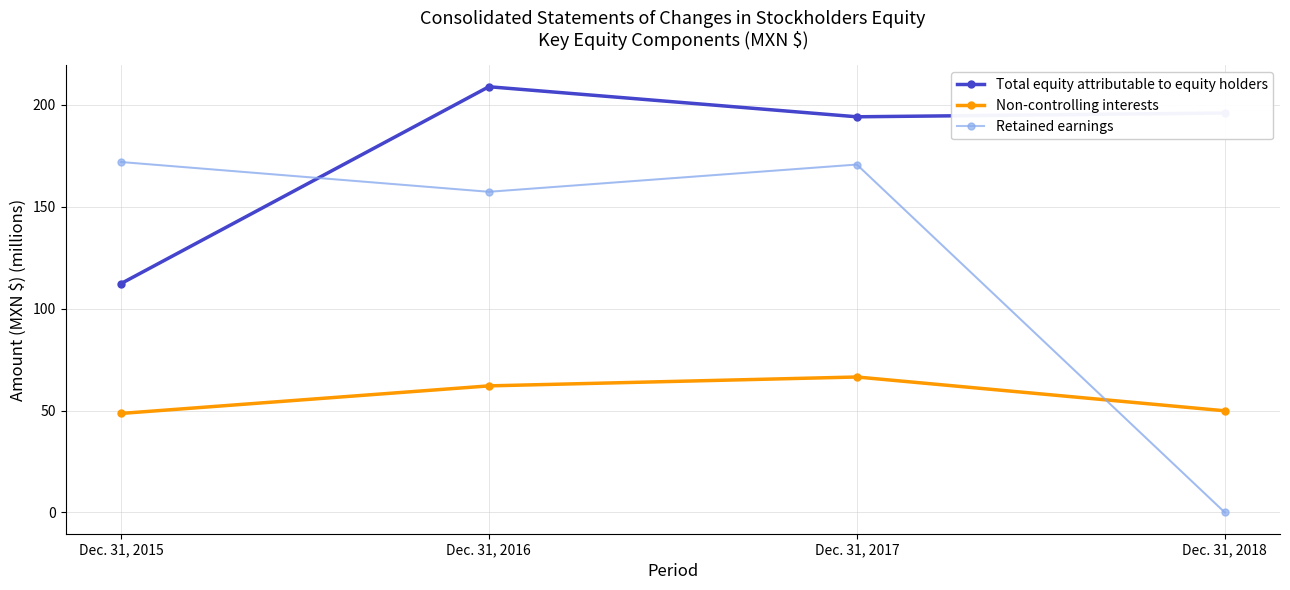

What is the minimum value for Non-controlling interests?

48.6